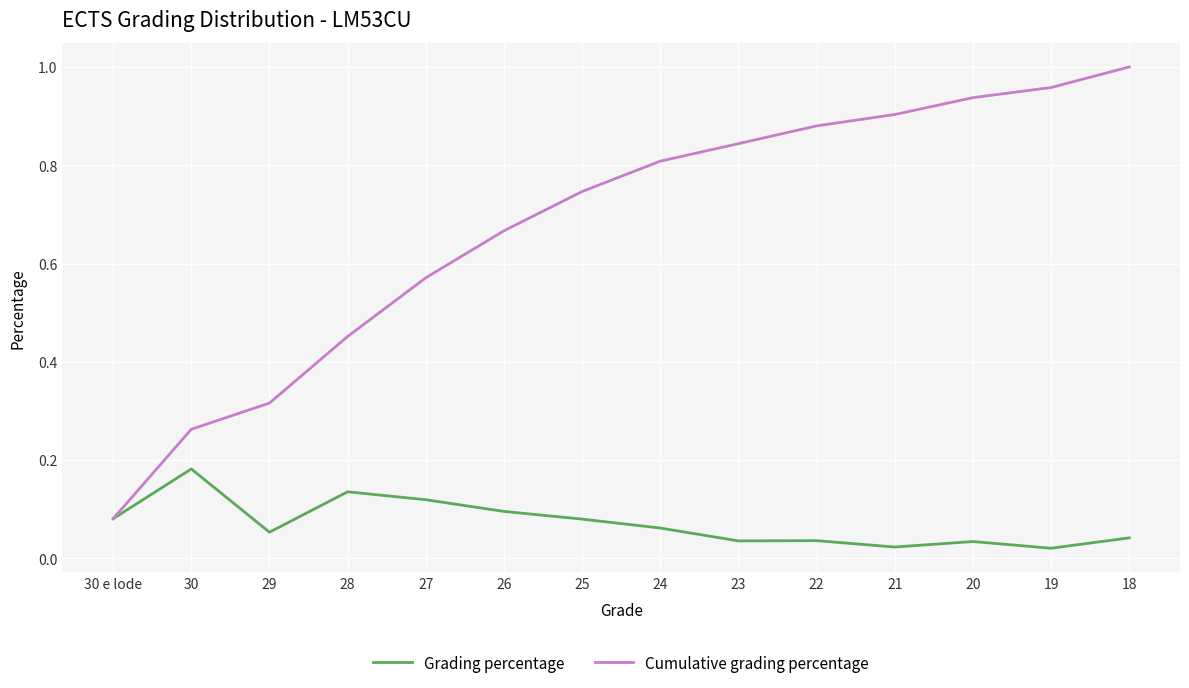

Is it true that Cumulative grading percentage equals 0.8 at 23?

True